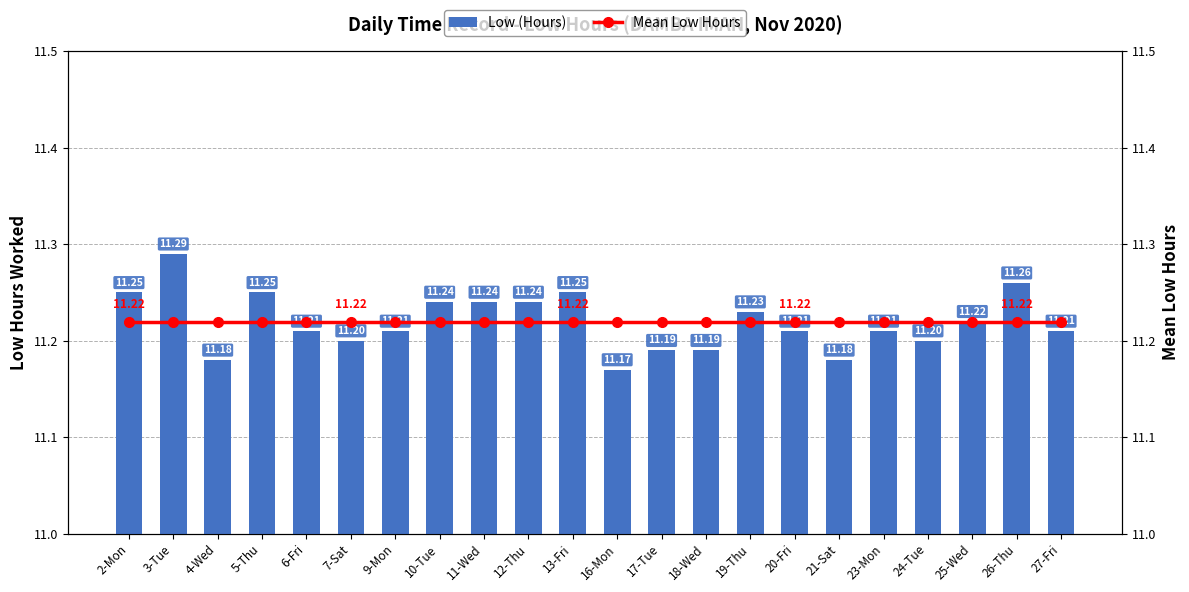

Reading left to right, what are all the values shown in this chart?

Low (Hours): 2-Mon=11.2	3-Tue=11.3	4-Wed=11.2	5-Thu=11.2	6-Fri=11.2	7-Sat=11.2	9-Mon=11.2	10-Tue=11.2	11-Wed=11.2	12-Thu=11.2	13-Fri=11.2	16-Mon=11.2	17-Tue=11.2	18-Wed=11.2	19-Thu=11.2	20-Fri=11.2	21-Sat=11.2	23-Mon=11.2	24-Tue=11.2	25-Wed=11.2	26-Thu=11.3	27-Fri=11.2
Mean Low Hours: 2-Mon=11.2	3-Tue=11.2	4-Wed=11.2	5-Thu=11.2	6-Fri=11.2	7-Sat=11.2	9-Mon=11.2	10-Tue=11.2	11-Wed=11.2	12-Thu=11.2	13-Fri=11.2	16-Mon=11.2	17-Tue=11.2	18-Wed=11.2	19-Thu=11.2	20-Fri=11.2	21-Sat=11.2	23-Mon=11.2	24-Tue=11.2	25-Wed=11.2	26-Thu=11.2	27-Fri=11.2